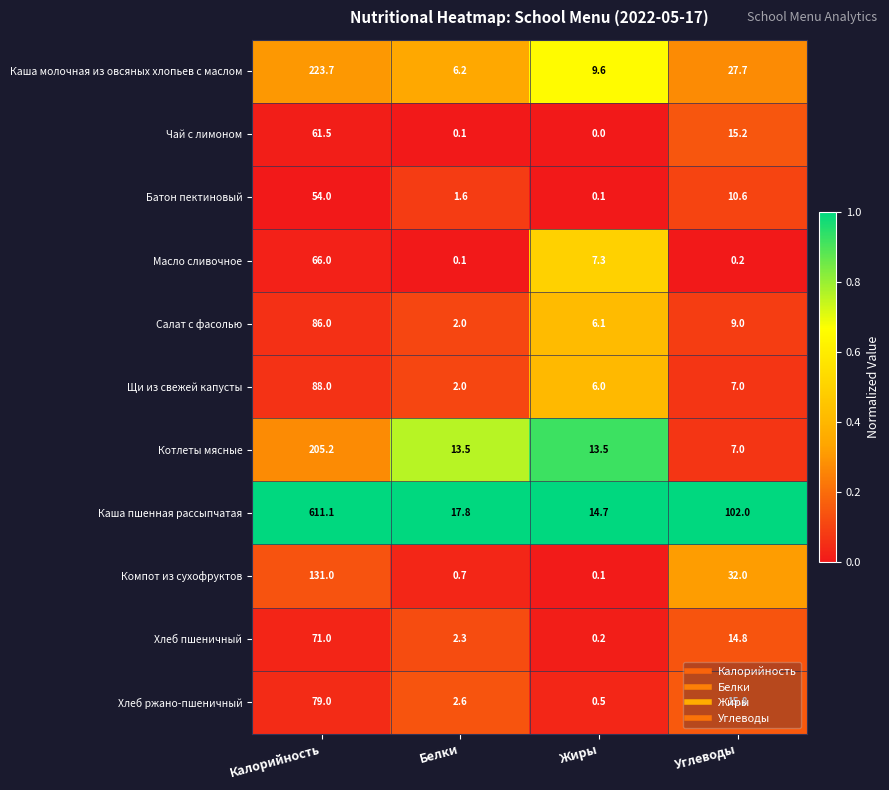

At which category is the sum across all series the highest?

Калорийность